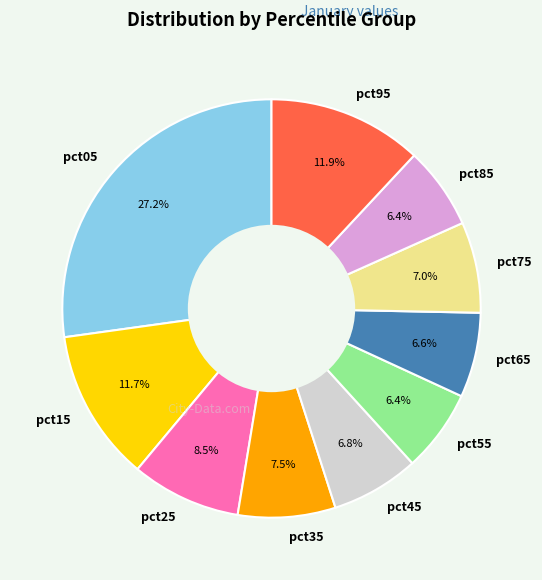

How many slices are in this pie chart?

10